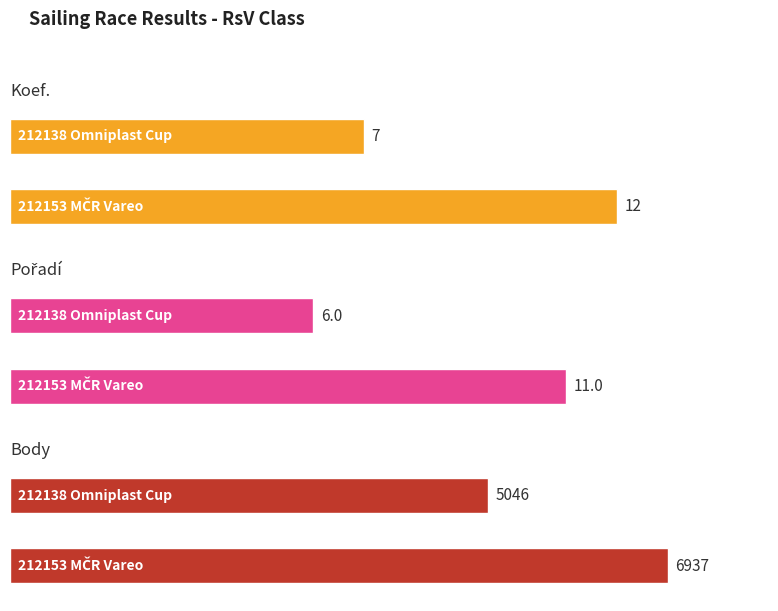

What is the average value of the Body series?

5992